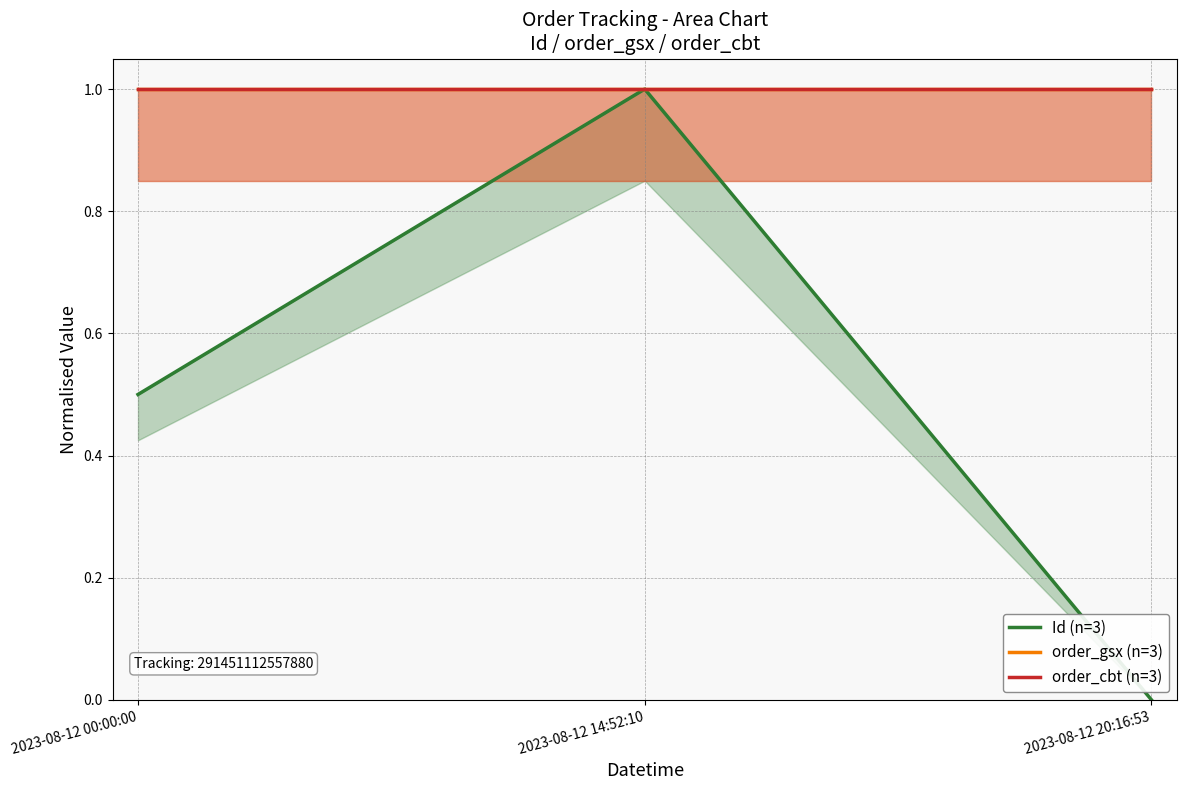

Reading right to left, transcribe all the data shown in this chart.

Id (n=3): 2023-08-12 20:16:53=0.0	2023-08-12 14:52:10=1.0	2023-08-12 00:00:00=0.5
order_gsx (n=3): 2023-08-12 20:16:53=1.0	2023-08-12 14:52:10=1.0	2023-08-12 00:00:00=1.0
order_cbt (n=3): 2023-08-12 20:16:53=1.0	2023-08-12 14:52:10=1.0	2023-08-12 00:00:00=1.0